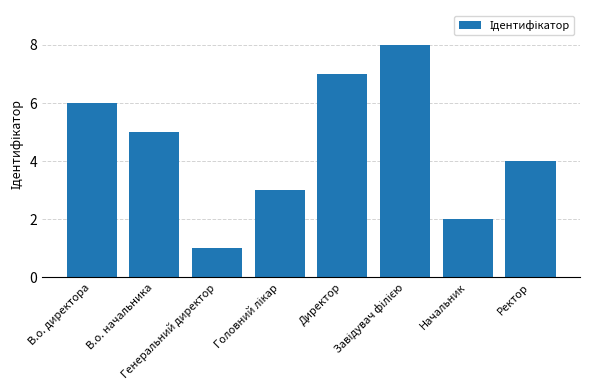

Which label corresponds to the smallest value in the chart?

Генеральний директор